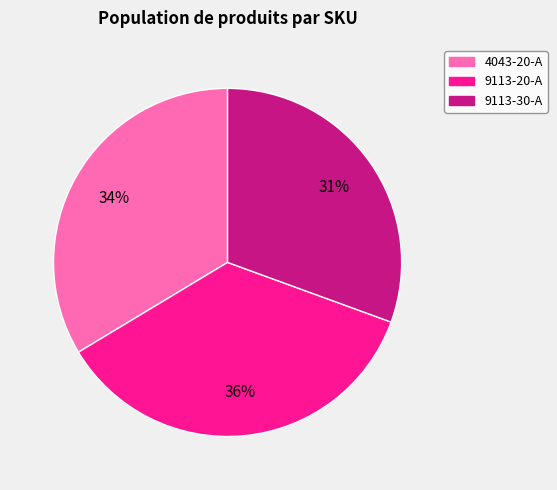

Is the sum of 9113-30-A and 4043-20-A greater than half?

Yes